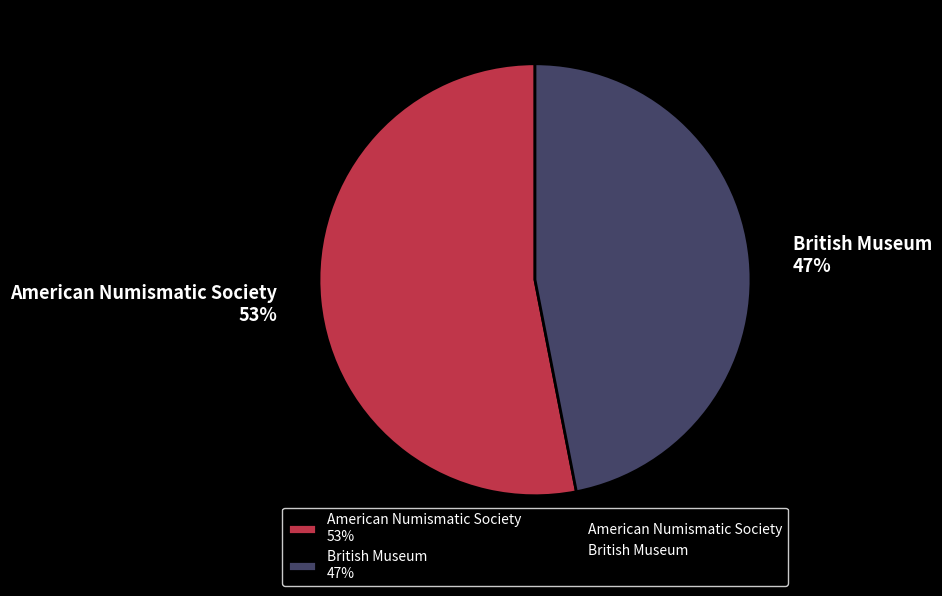

Does British Museum account for over 50% of the chart?

No